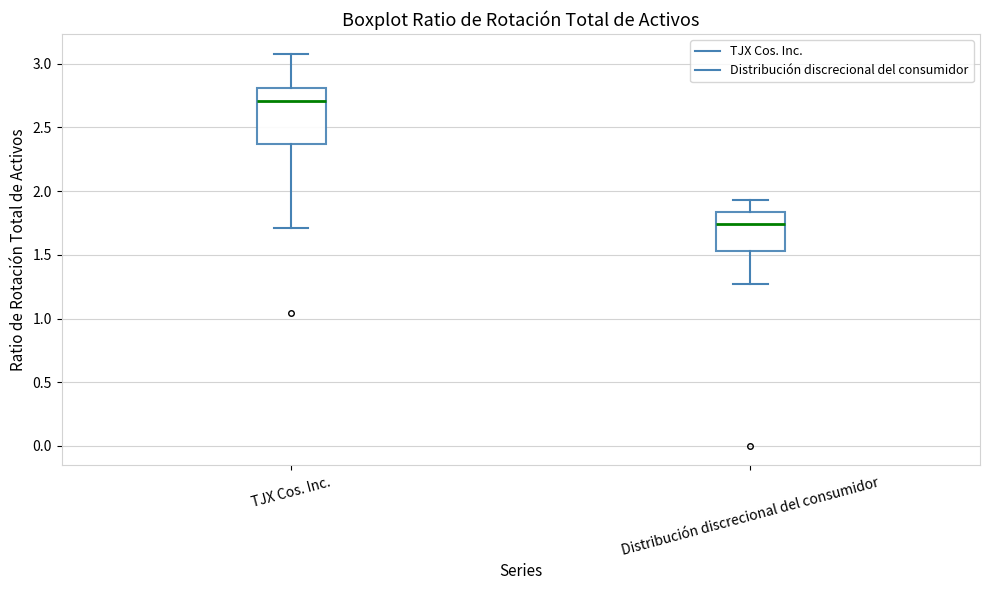

Where does the lower whisker of the box for TJX Cos. Inc. end on the y-axis? The values are not printed on the chart, so give them approximately, as read against the axis.

1.70